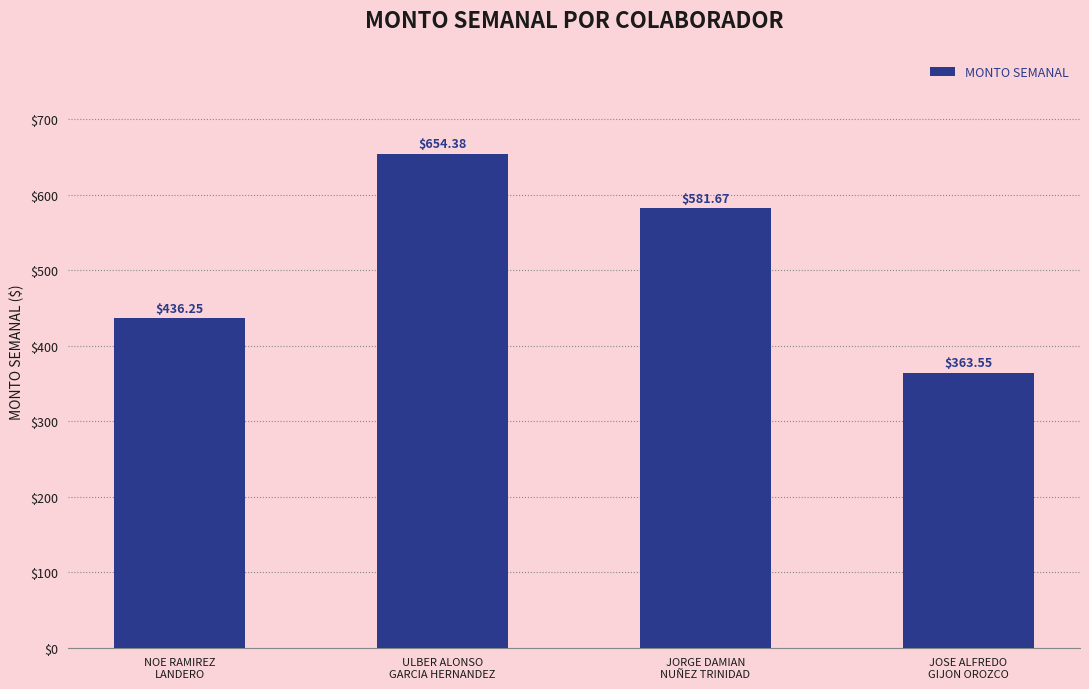

What is the difference between the maximum and minimum values?

290.8